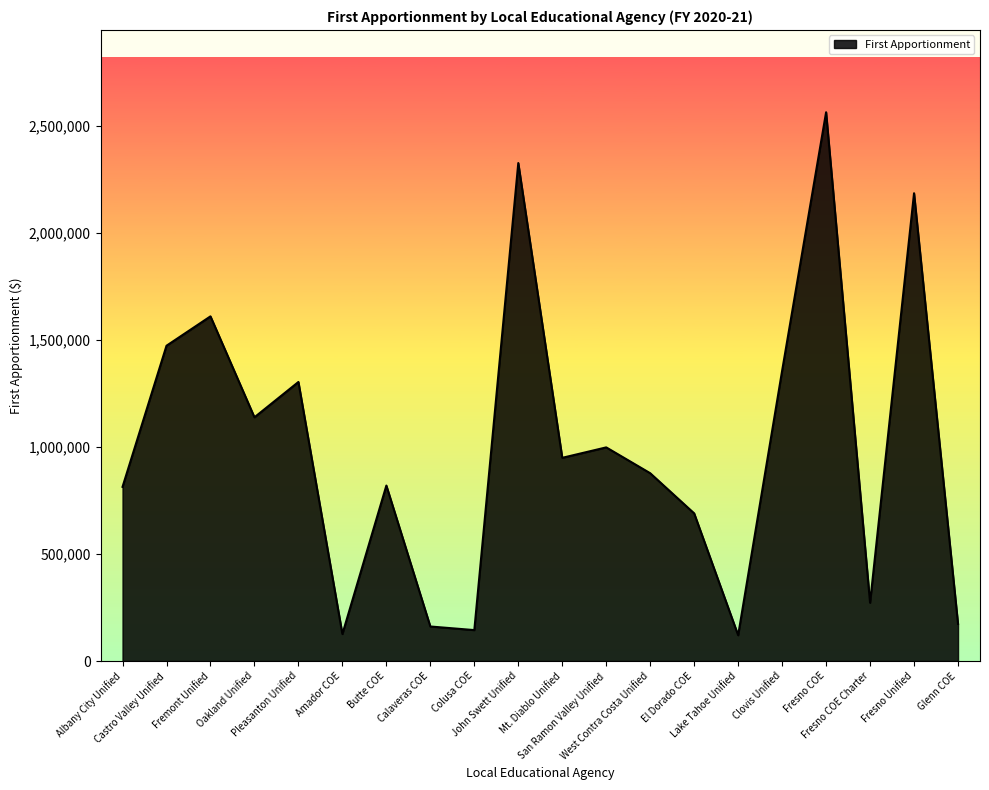

What is the sum of all values?

20110302